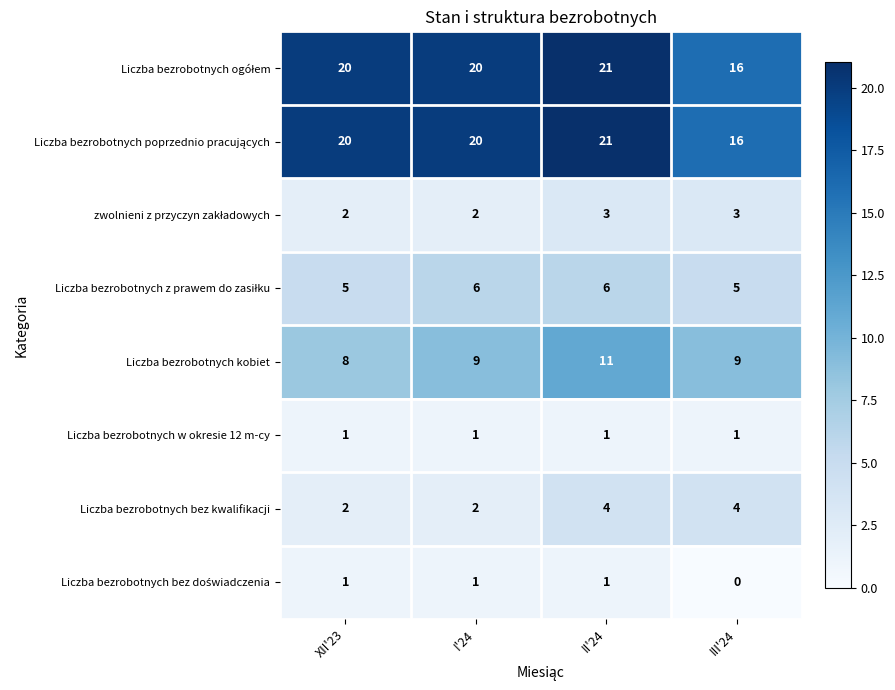

What is the sum of the Liczba bezrobotnych bez kwalifikacji values at II'24 and III'24?

8